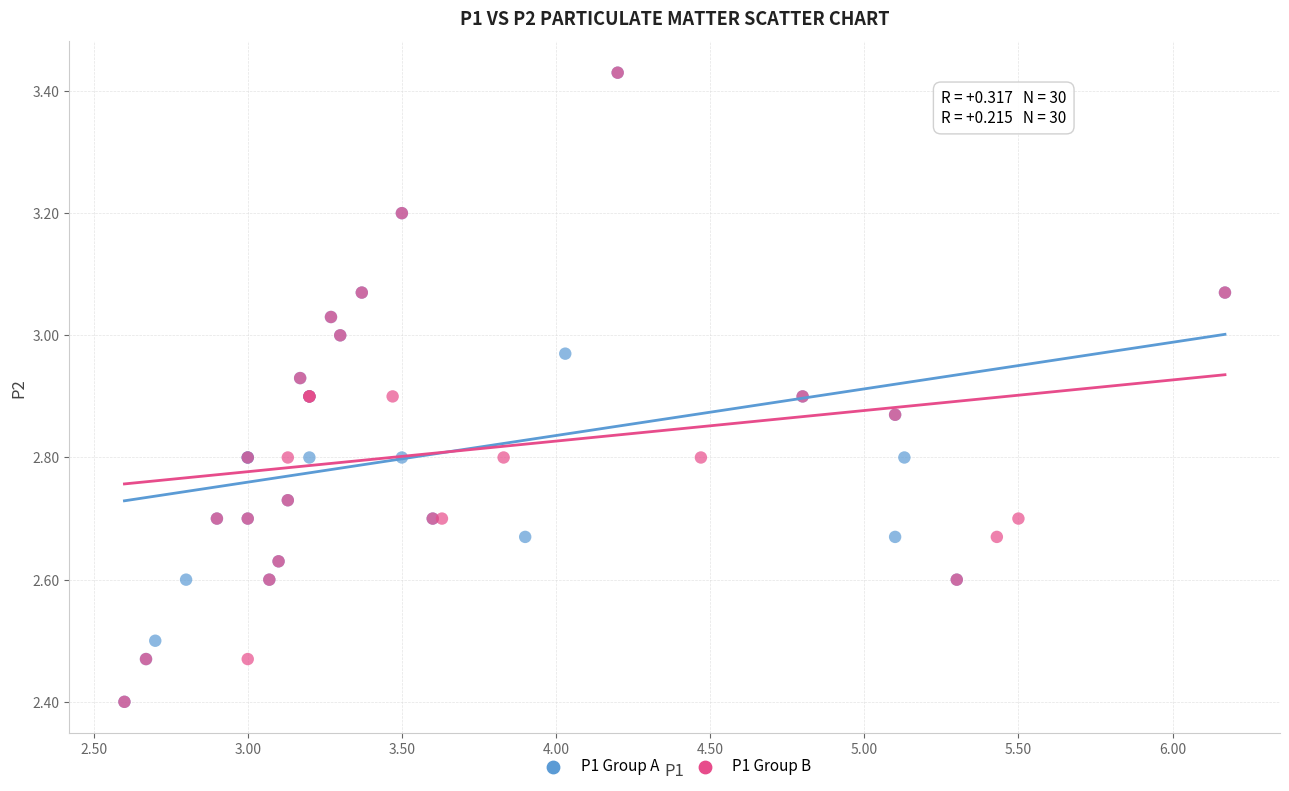

What are all the series names shown in the legend?

P1 Group A, P1 Group B